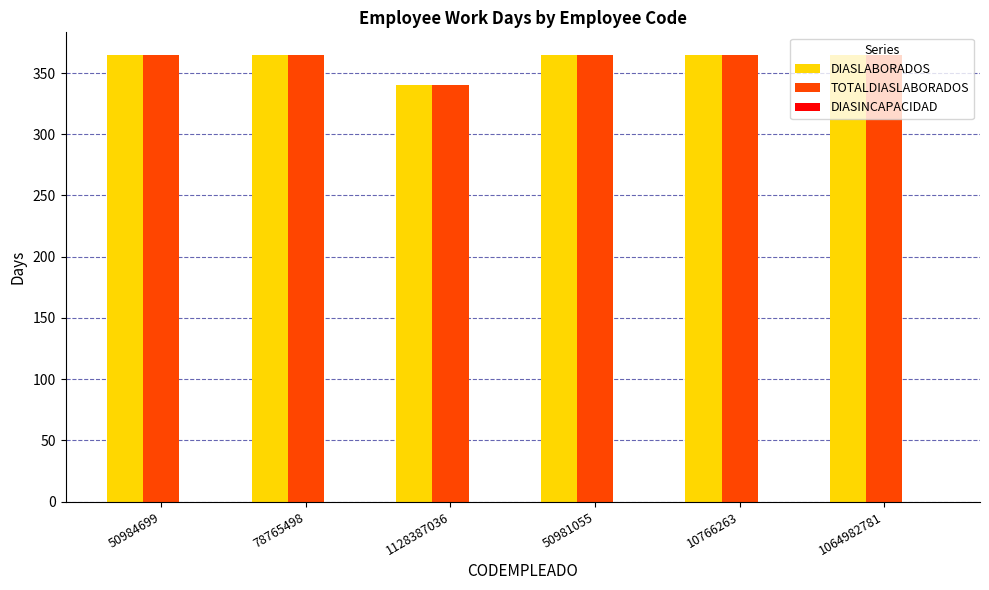

True or false: TOTALDIASLABORADOS has a value of 596 at 1064982781.

False